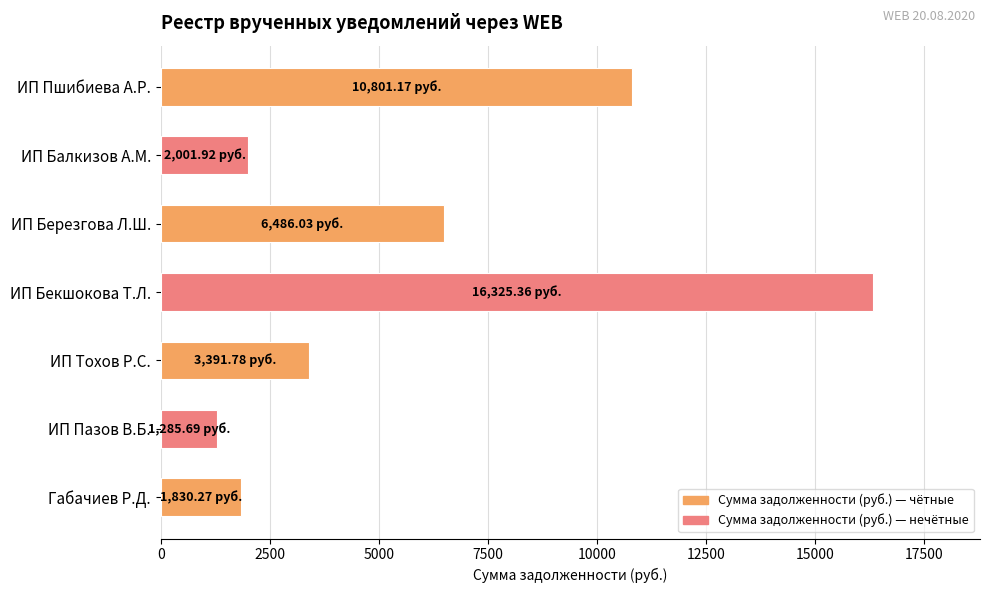

What is the label of the 7th bar from the top?

Габачиев Р.Д.